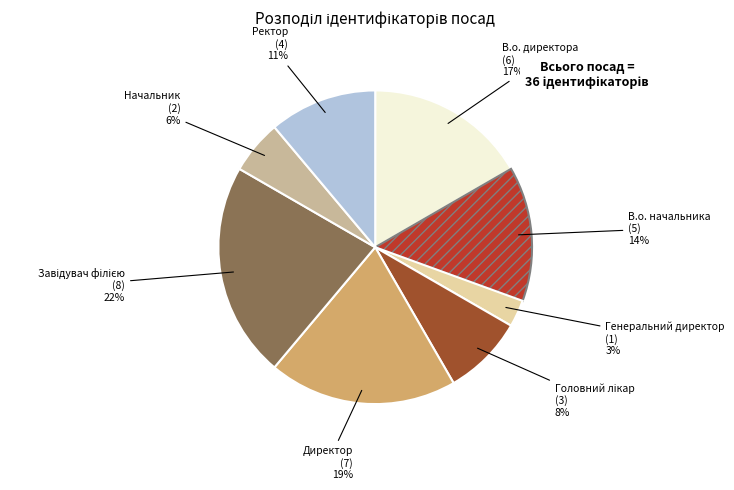

Does any single category account for the majority?

No